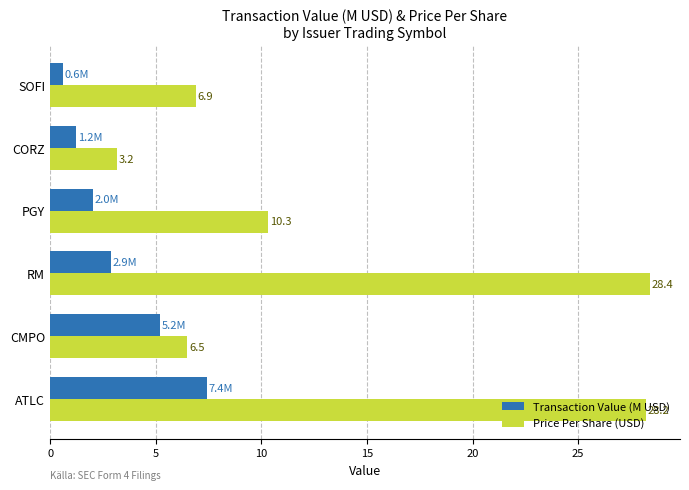

Which series changed the most between ATLC and CMPO?

Price Per Share (USD)